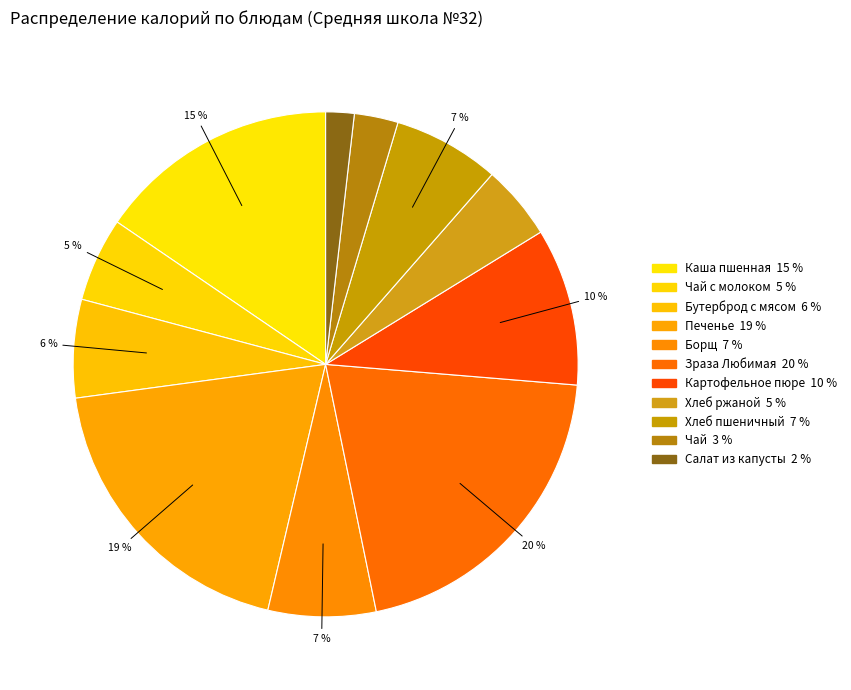

Count the number of slices in the pie.

11